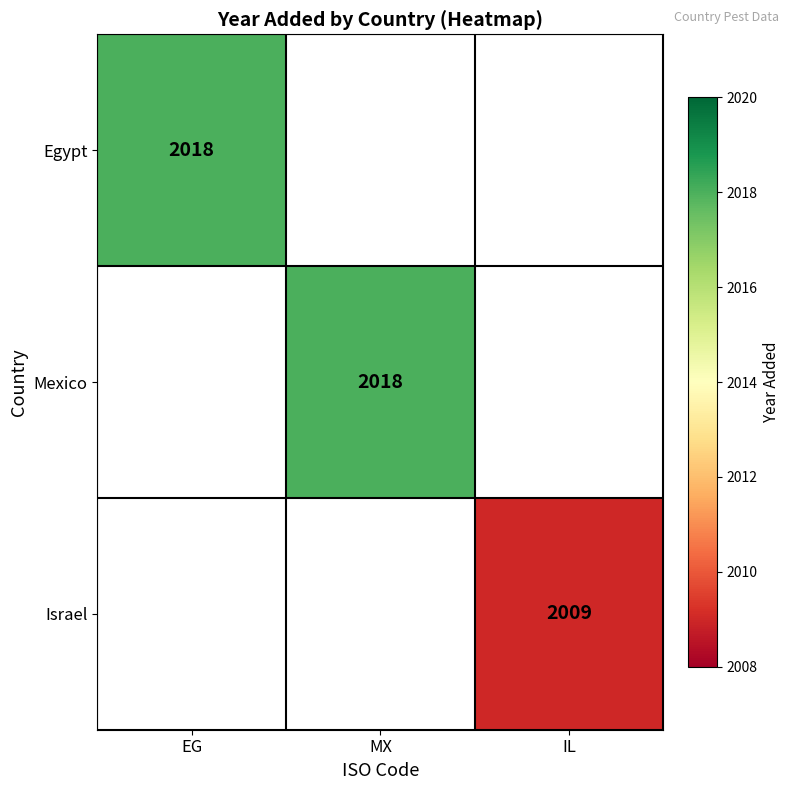

True or false: Egypt has a value of 2018 at EG.

True